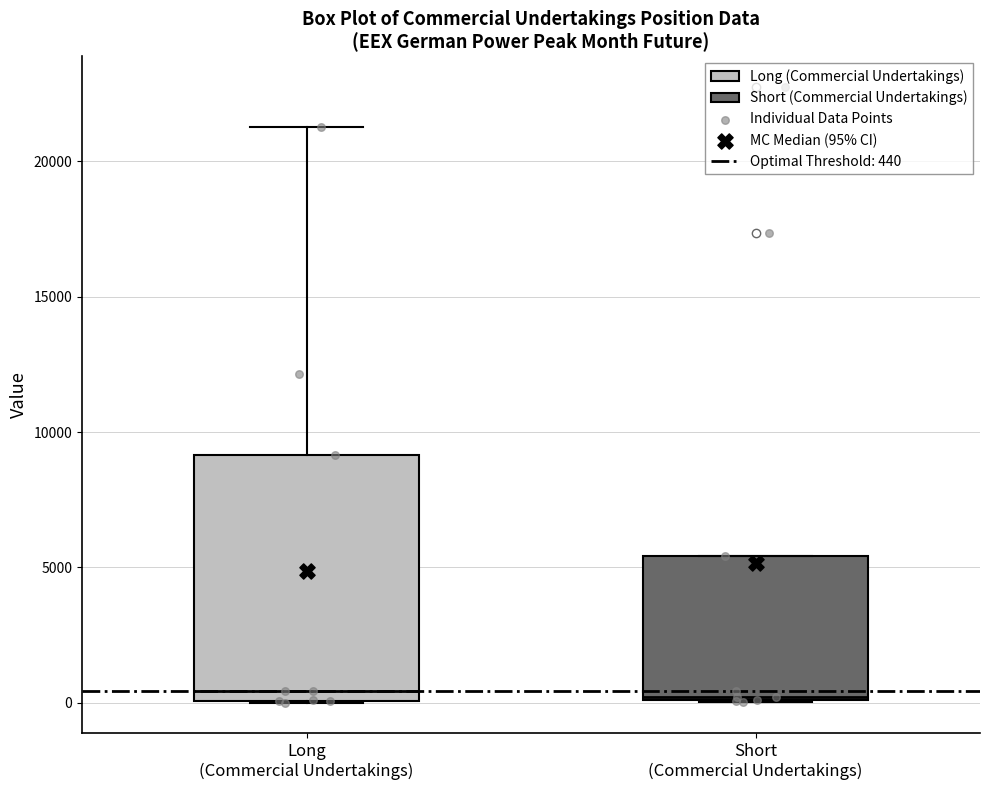

Where is the lower edge of the box for Long (Commercial Undertakings) on the y-axis? The values are not printed on the chart, so give them approximately, as read against the axis.

0